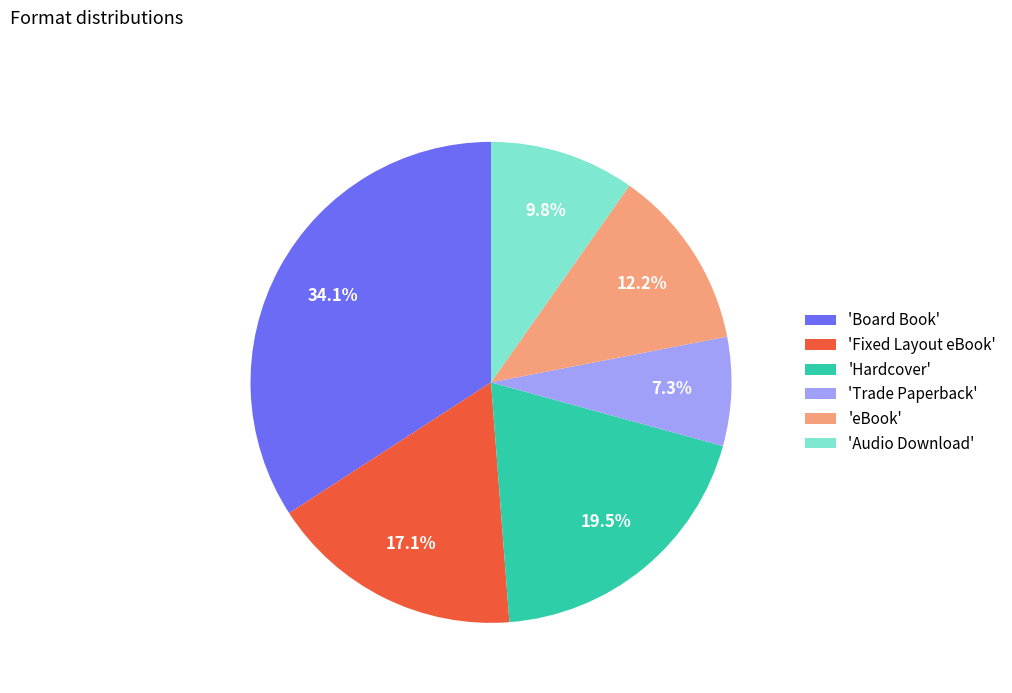

Which slice is the smallest?

'Trade Paperback'